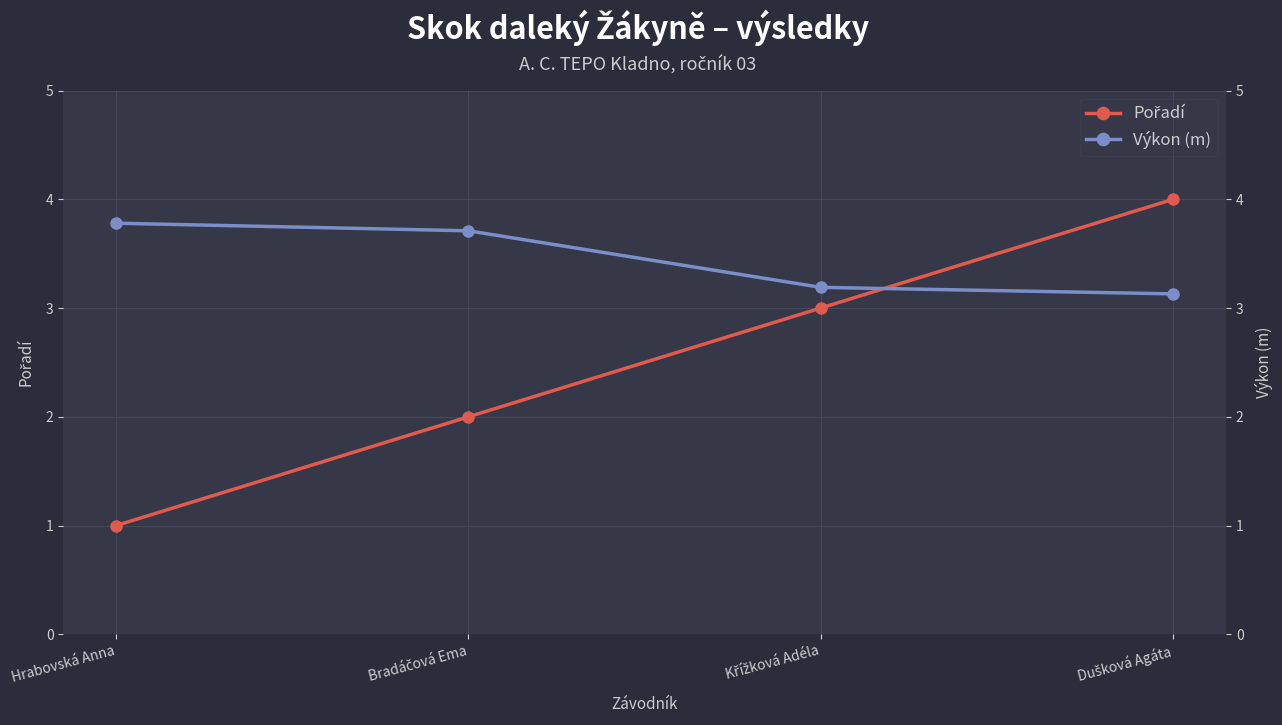

Where do Výkon (m) and Pořadí first cross each other?

Křížková Adéla and Dušková Agáta